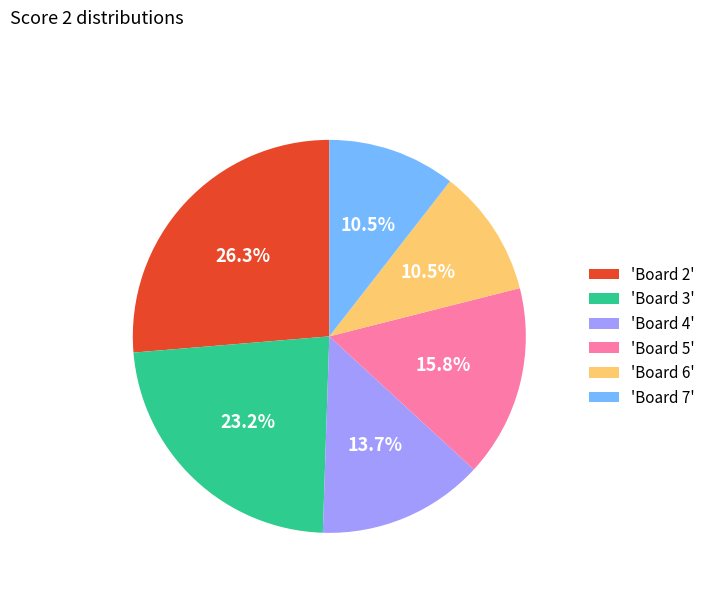

Is 'Board 4' the majority of the pie?

No